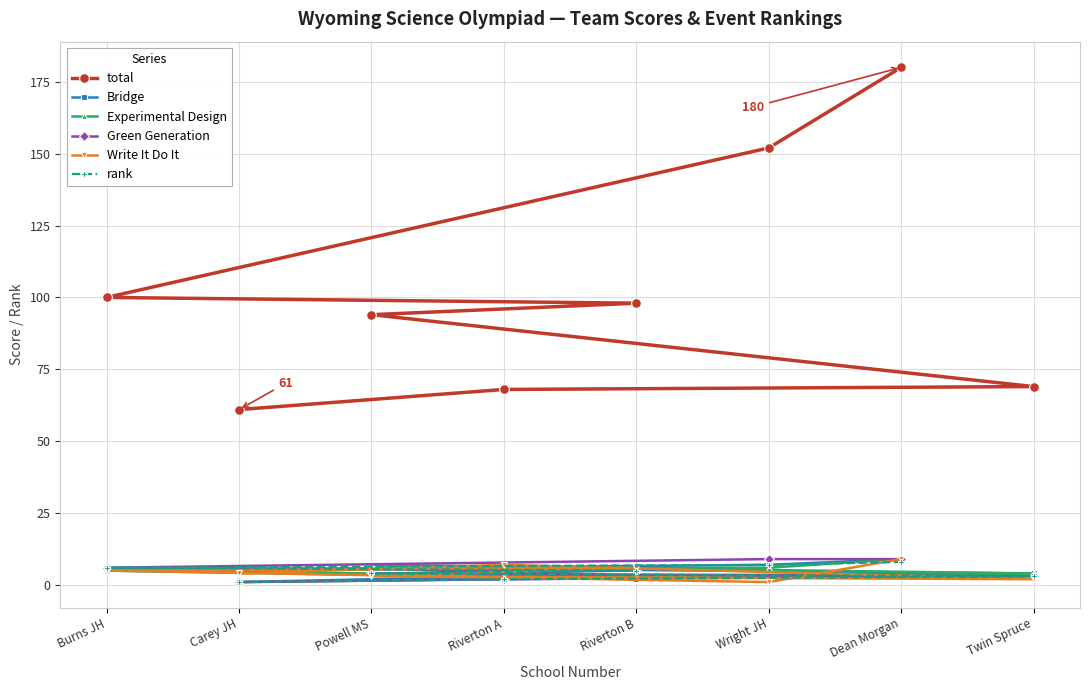

Reading right to left, extract all data points from this chart.

total: Twin Spruce=69	Dean Morgan=180	Wright JH=152	Riverton B=98	Riverton A=68	Powell MS=94	Carey JH=61	Burns JH=100
Bridge: Twin Spruce=4	Dean Morgan=9	Wright JH=7	Riverton B=2	Riverton A=3	Powell MS=6	Carey JH=1	Burns JH=5
Experimental Design: Twin Spruce=4	Dean Morgan=9	Wright JH=6	Riverton B=3	Riverton A=2	Powell MS=7	Carey JH=1	Burns JH=5
Green Generation: Twin Spruce=3	Dean Morgan=9	Wright JH=9	Riverton B=5	Riverton A=2	Powell MS=4	Carey JH=1	Burns JH=6
Write It Do It: Twin Spruce=2	Dean Morgan=9	Wright JH=1	Riverton B=6	Riverton A=7	Powell MS=3	Carey JH=4	Burns JH=5
rank: Twin Spruce=3	Dean Morgan=8	Wright JH=7	Riverton B=5	Riverton A=2	Powell MS=4	Carey JH=1	Burns JH=6